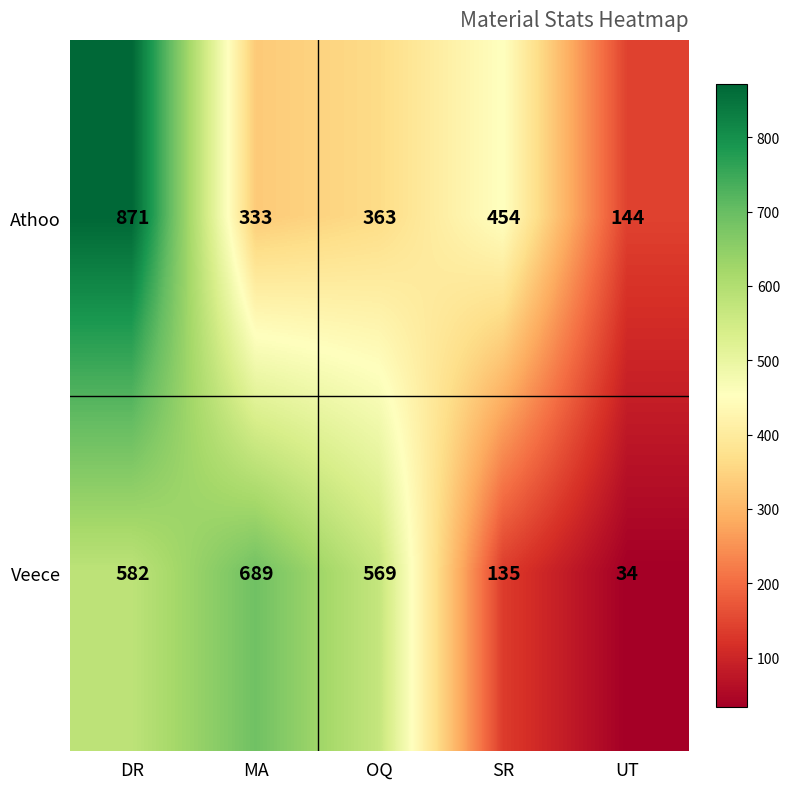

Rank the series at OQ from lowest to highest value.

Athoo, Veece